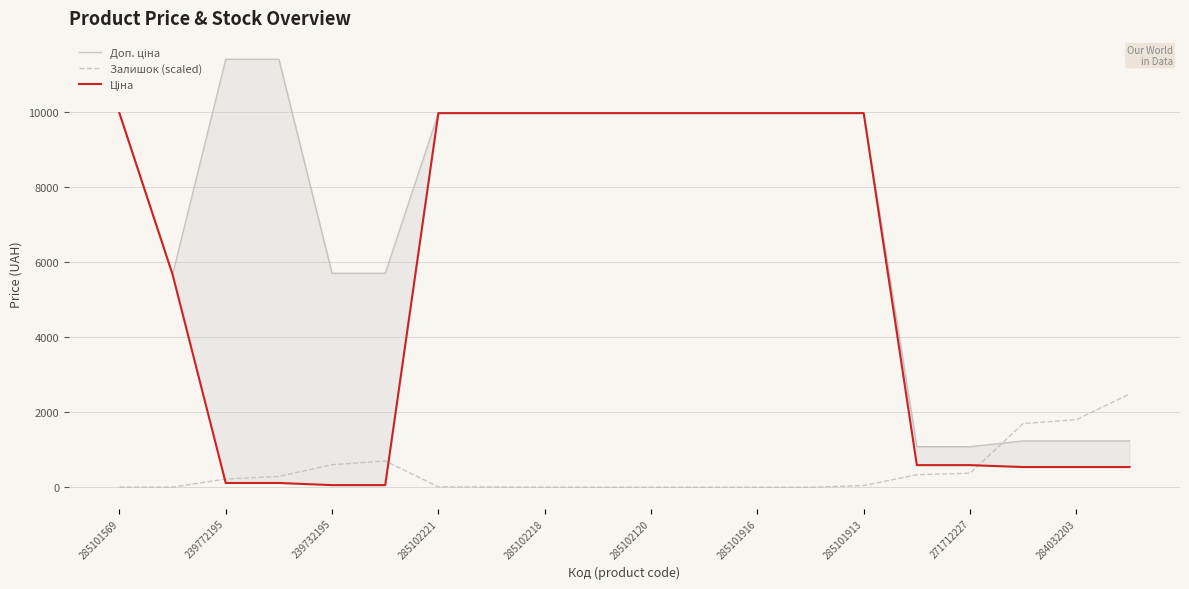

What is the highest value of the Залишок (scaled) series?

2486